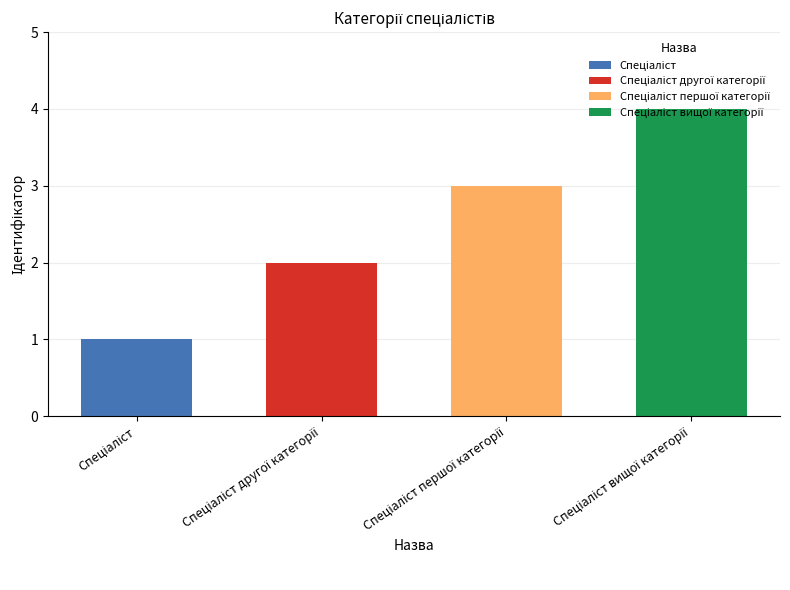

How many values are between 2 and 4?

3